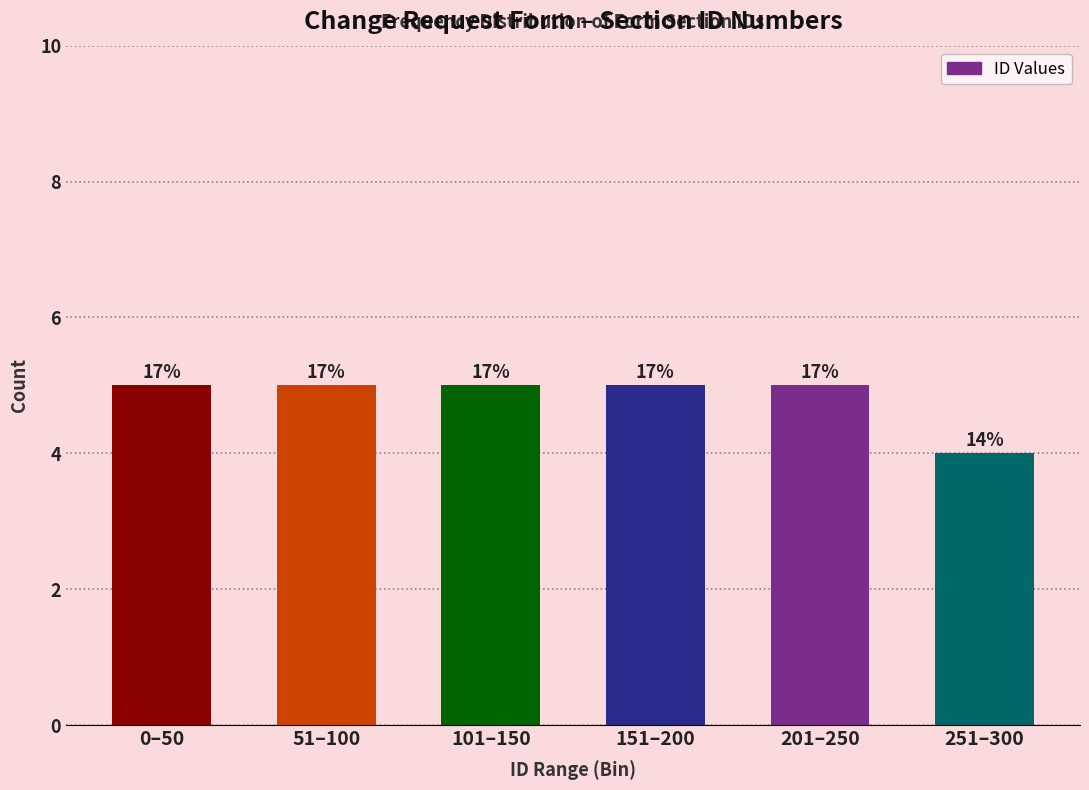

Are the bars horizontal?

No